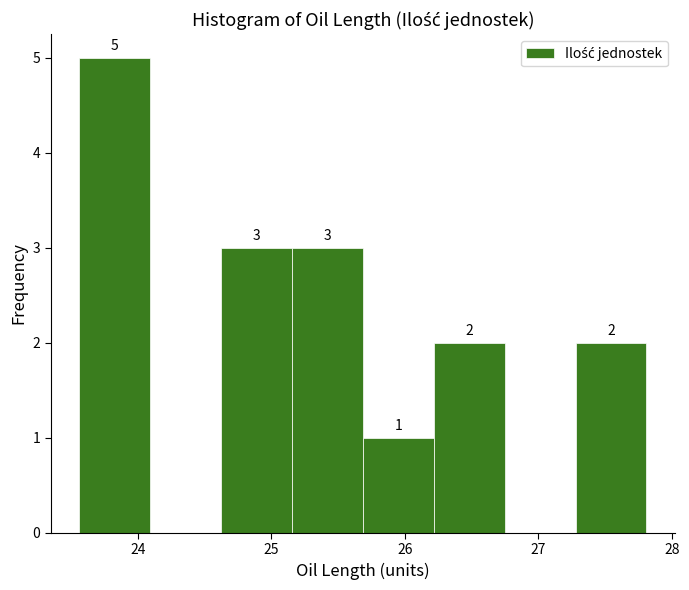

Which range on the x-axis has the tallest bar?

23.6 to 24.1